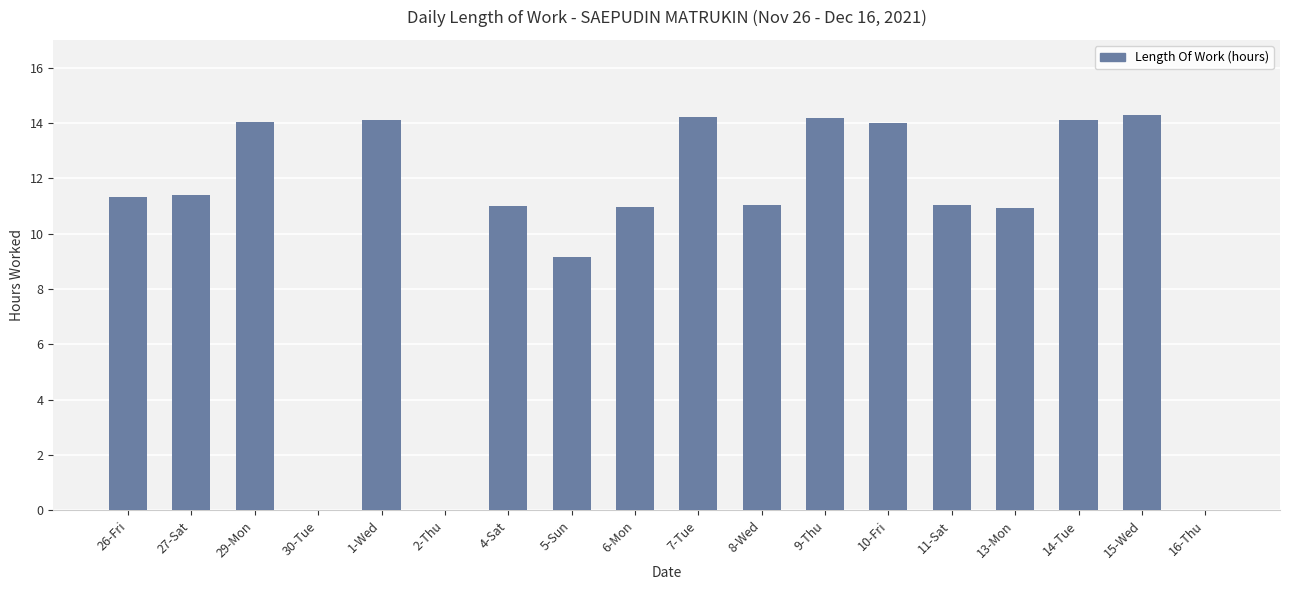

What is the difference between the values at 5-Sun and 2-Thu?

9.2